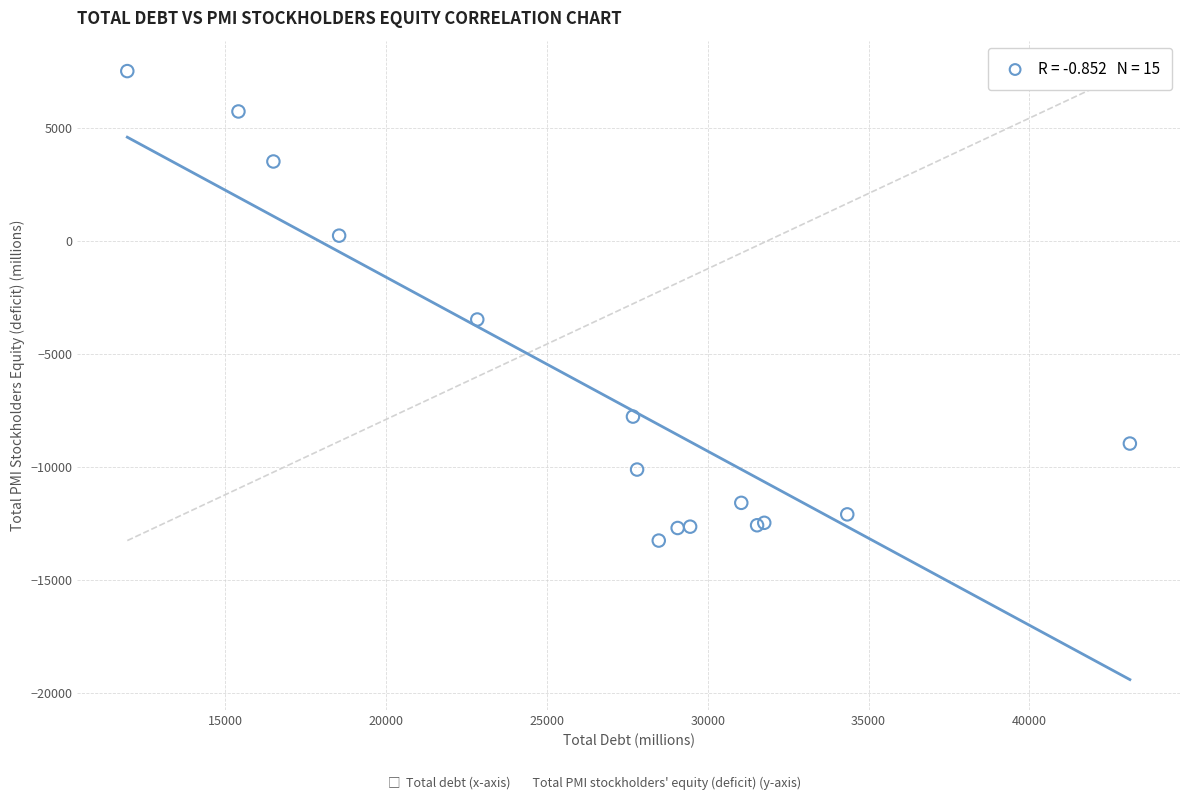

What Y value in the scatter plot is closest to -2872?

-3476